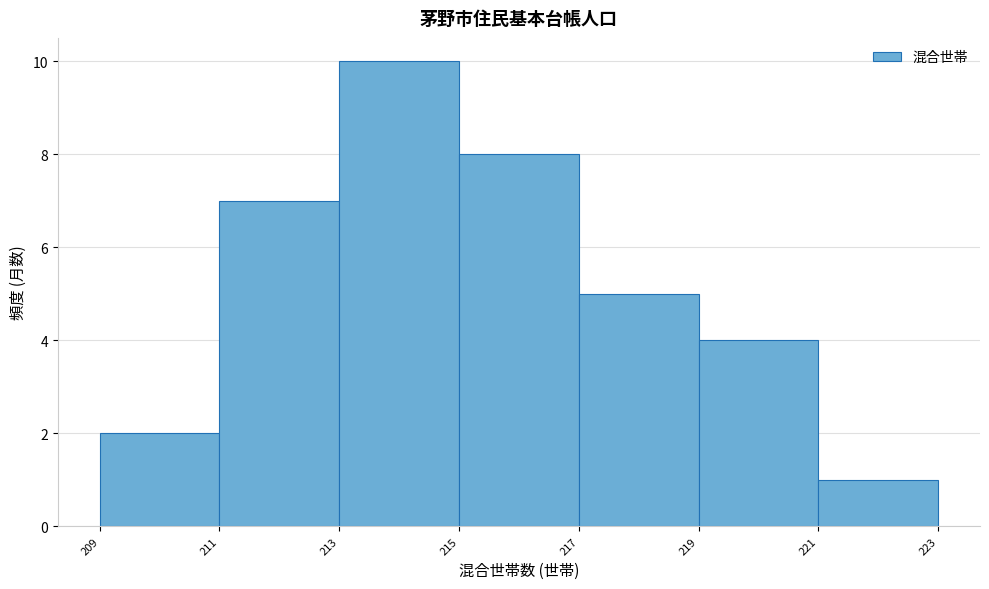

Reading left to right, list all the values displayed in this chart.

209=2	211=7	213=10	215=8	217=5	219=4	221=1